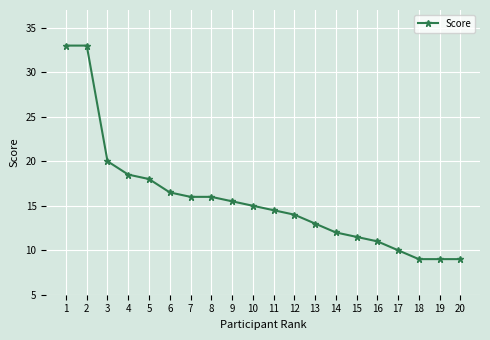

True or false: there are more than 2 points higher than both neighbors.

False